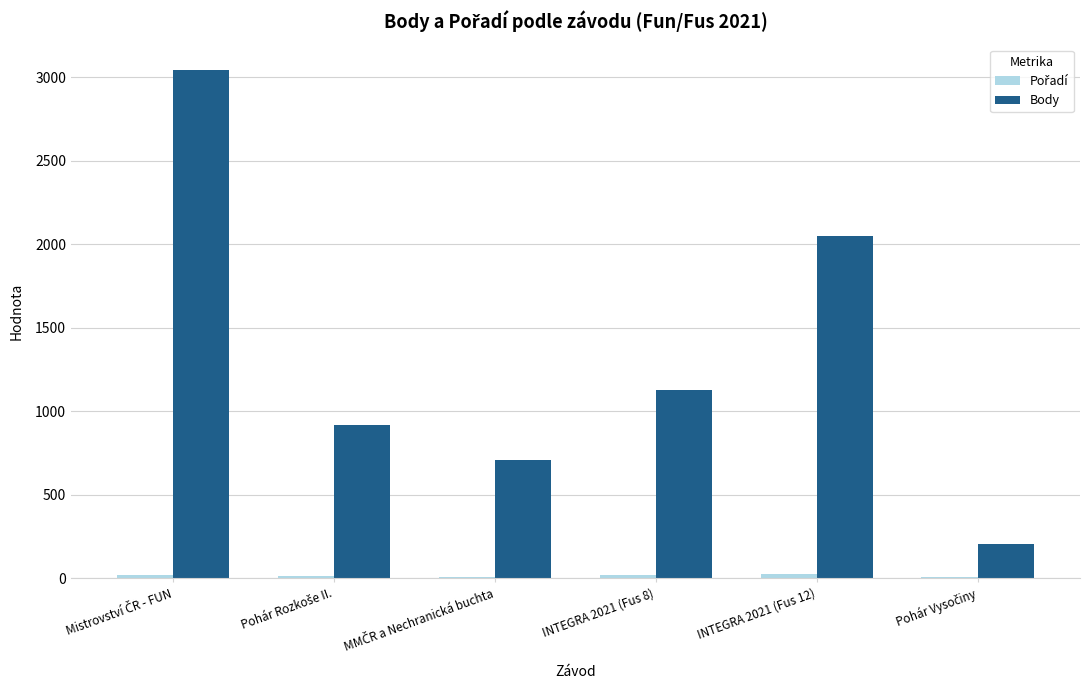

Which series has the largest total across all categories?

Body